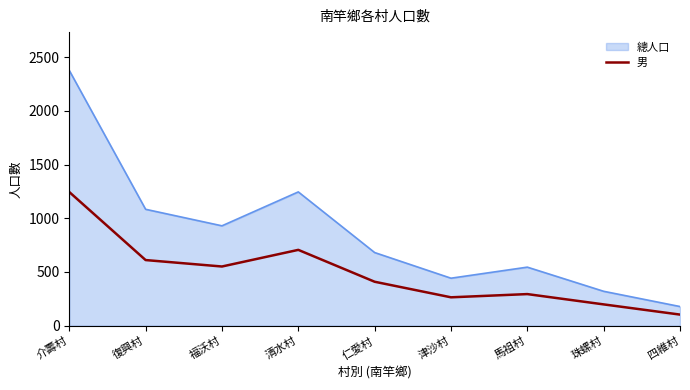

How many values are below 409?

4